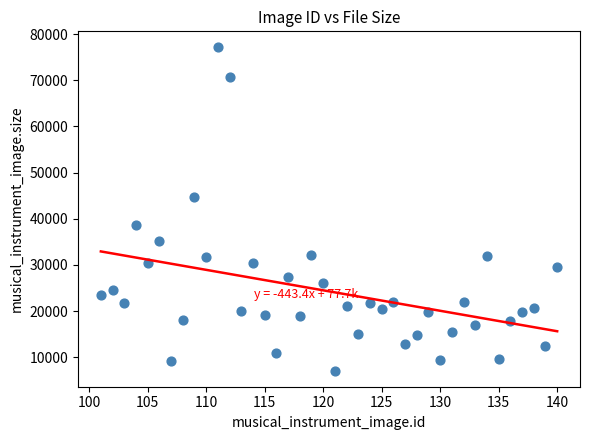

What Y value in the scatter plot is closest to 42118?

44717